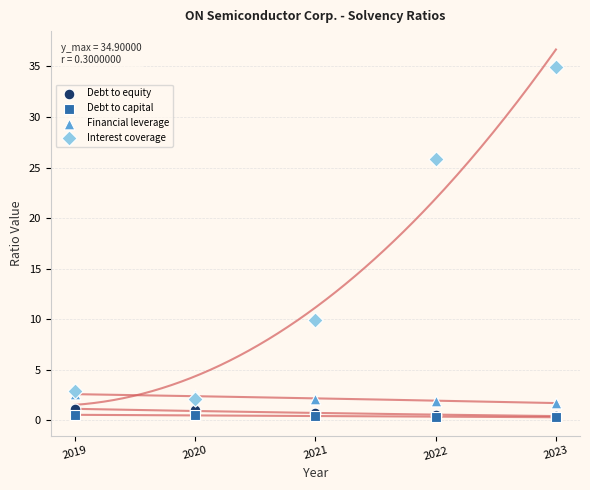

Across all series, what Y value is closest to 17?

9.9